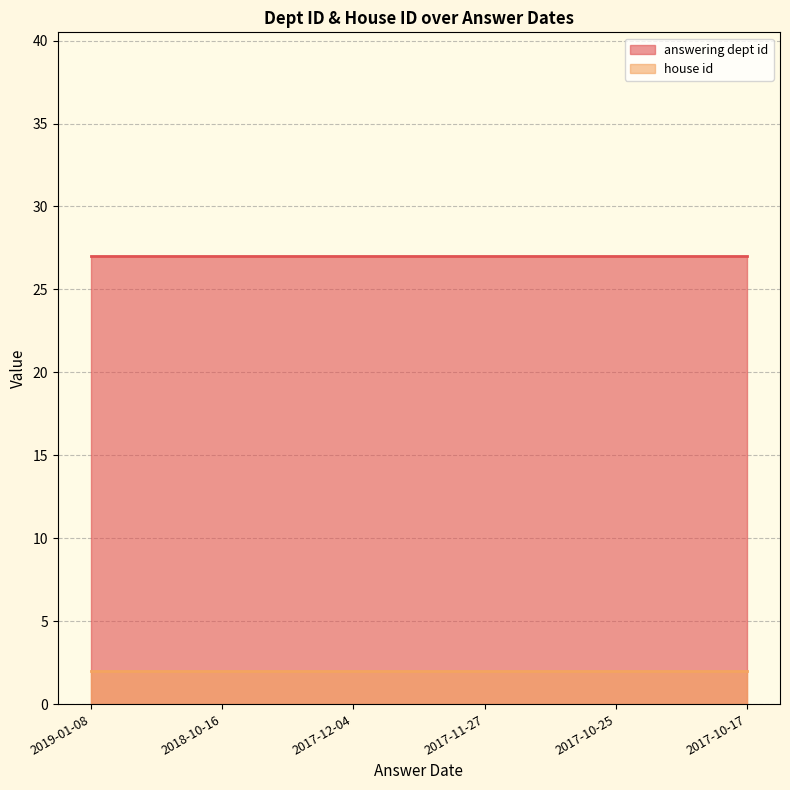

What is the sum of all answering dept id values?

162